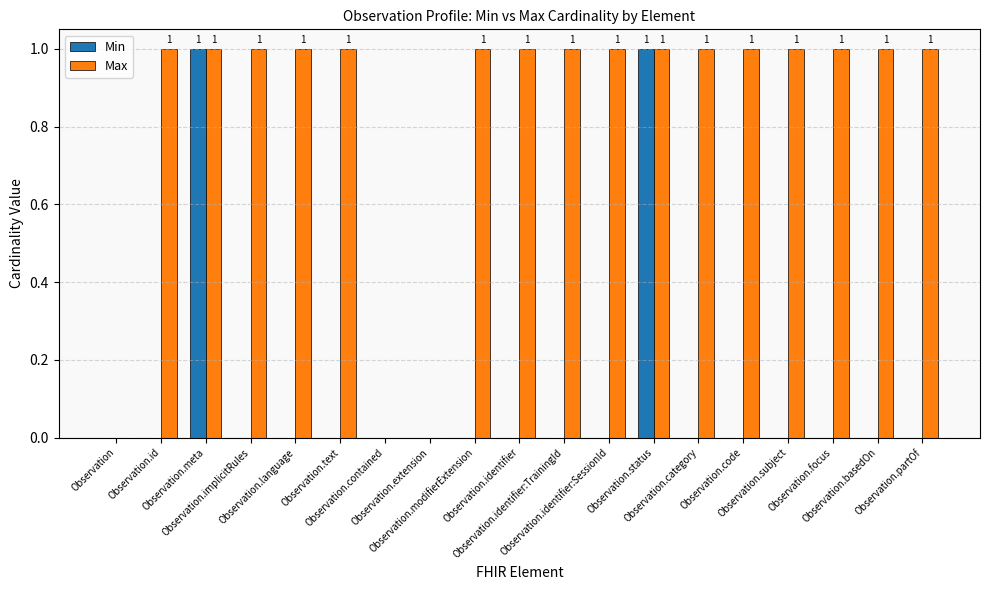

Which series has the largest total across all categories?

Max